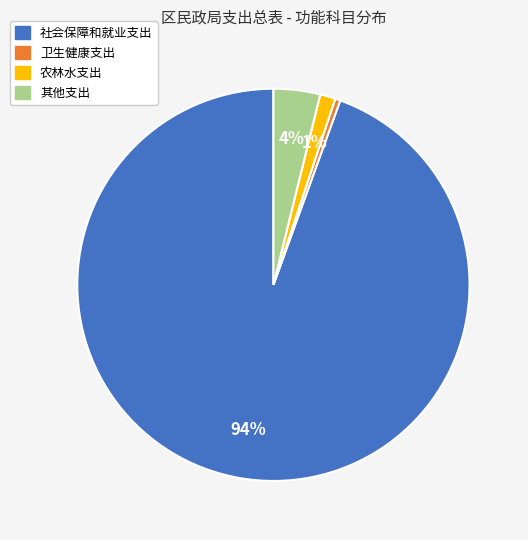

Combined, do 卫生健康支出 and 农林水支出 account for over 50%?

No